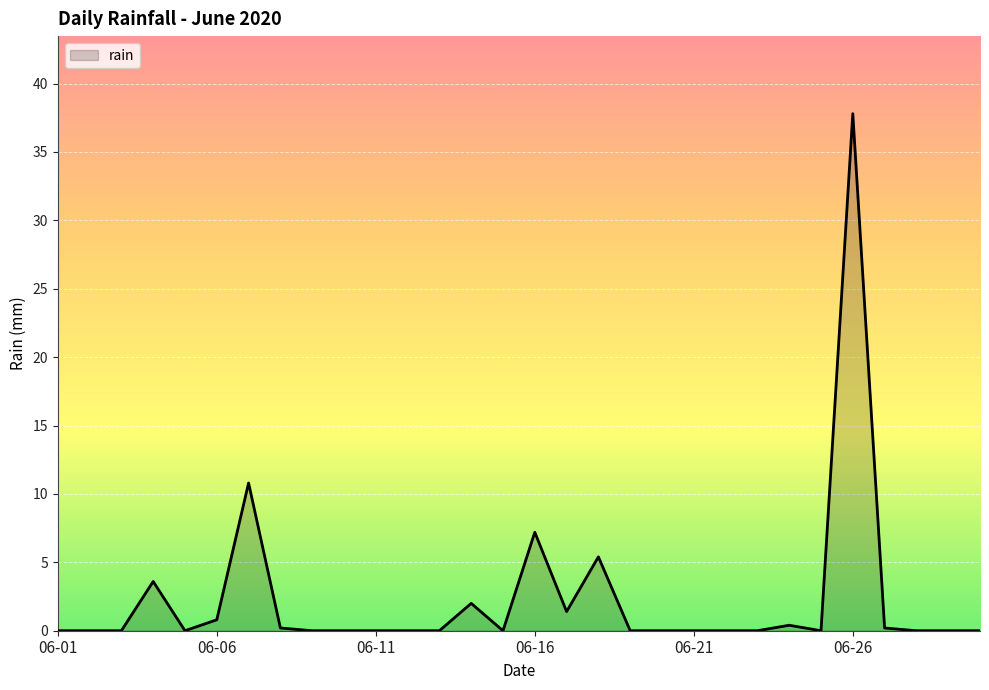

What is the difference between the maximum and minimum values?

37.8